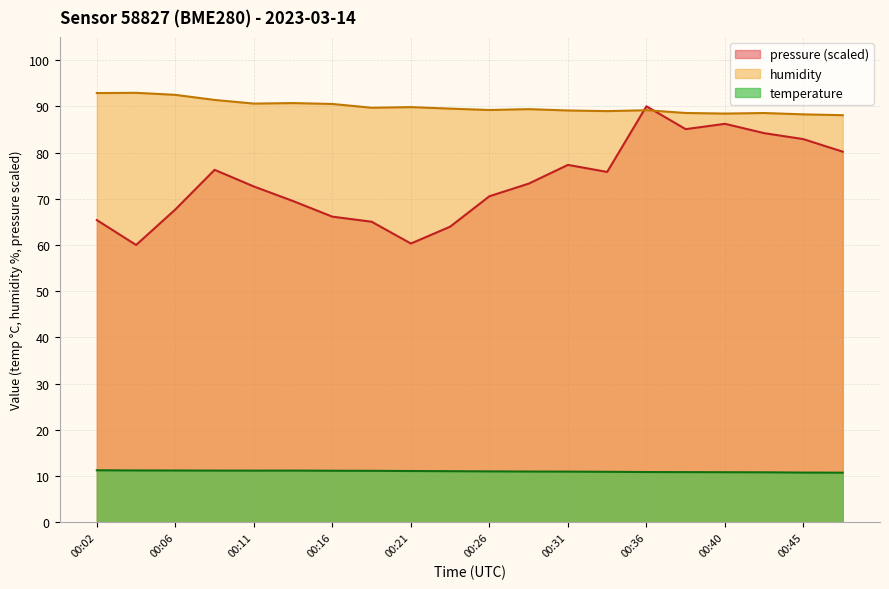

Rank the series by their average value, from highest to lowest.

humidity, pressure (scaled), temperature